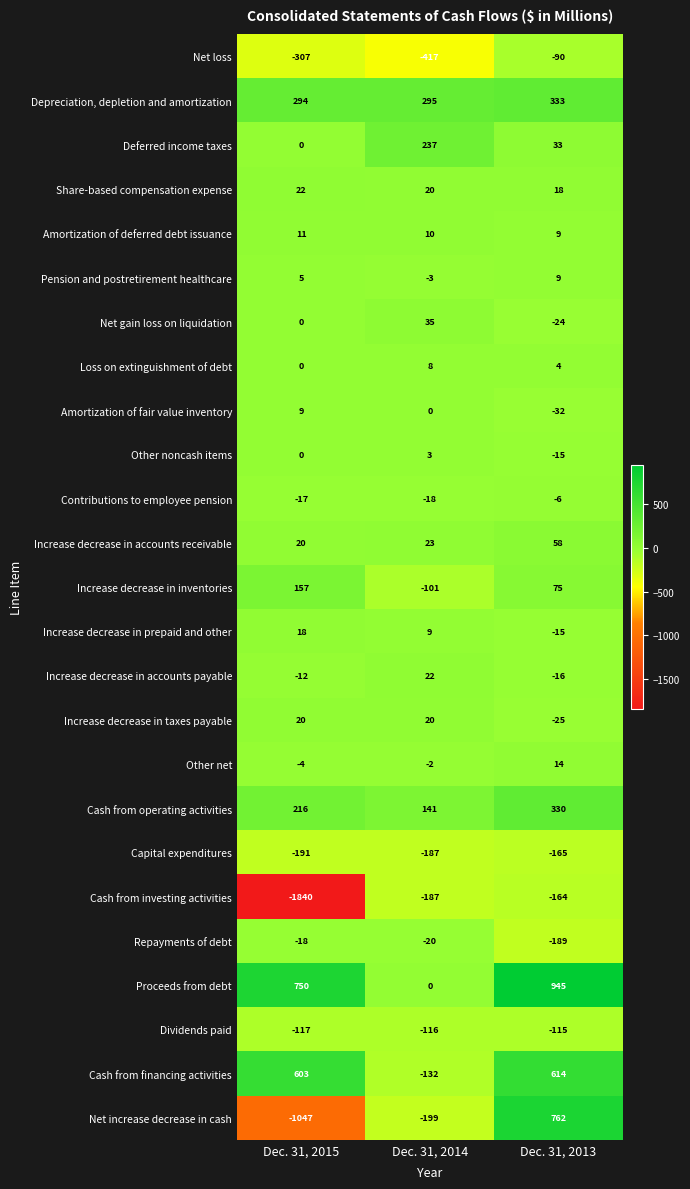

Count the number of categories in the chart.

3